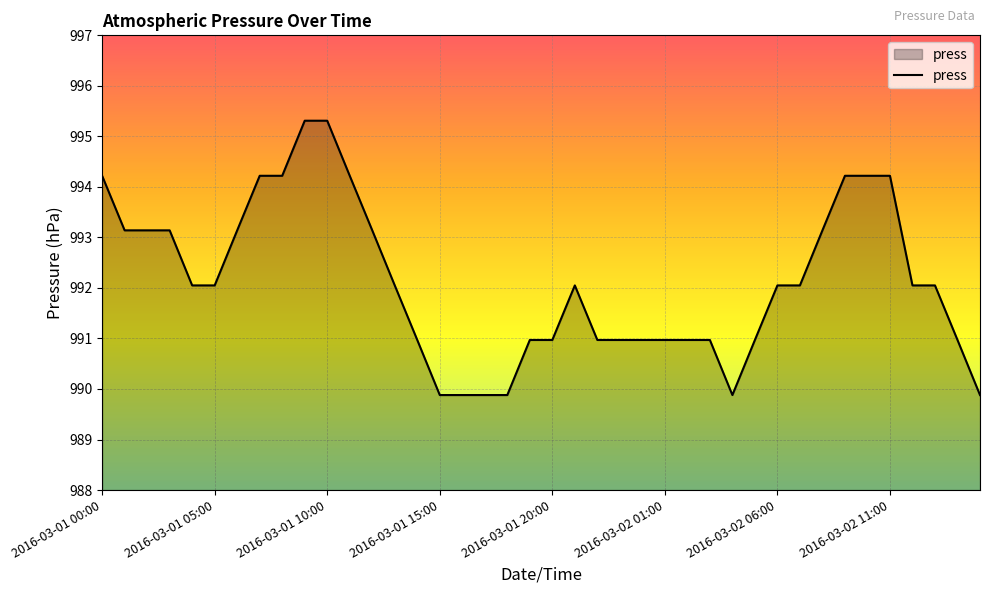

What is the maximum value shown in the chart?

995.3